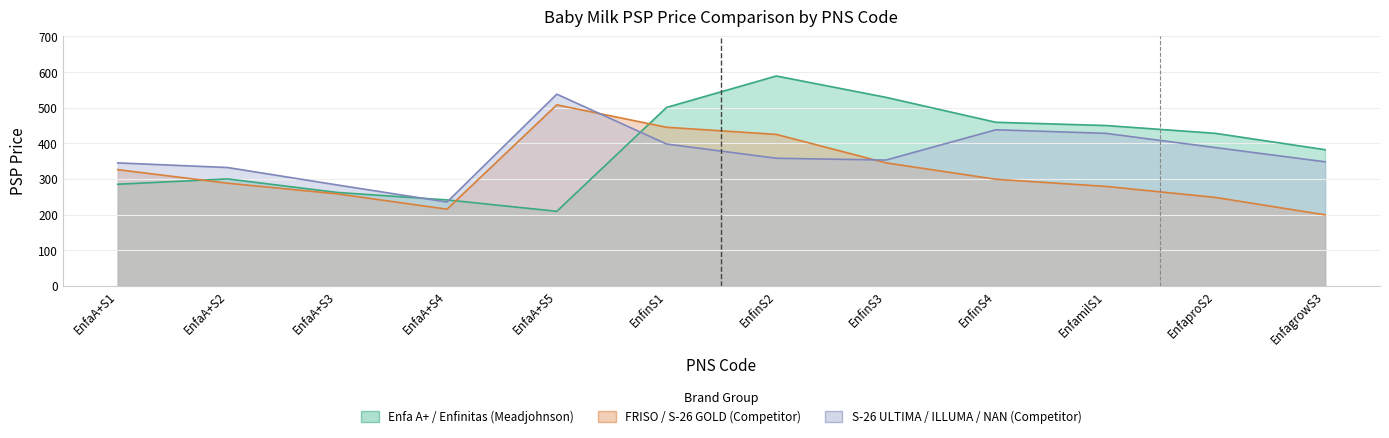

What is the minimum value shown in the chart?

199.0